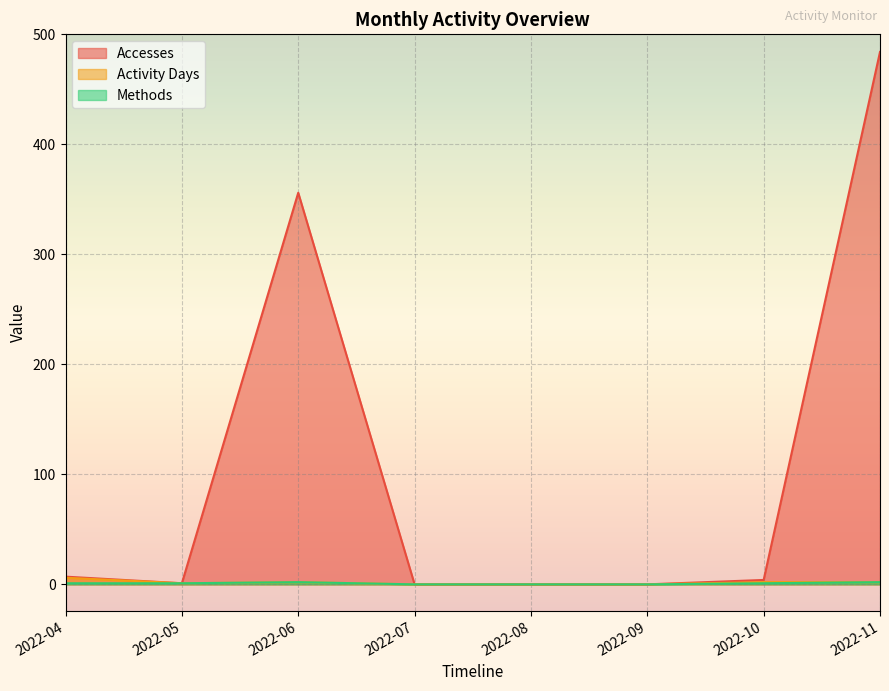

At which category does Accesses reach its first local valley?

2022-05